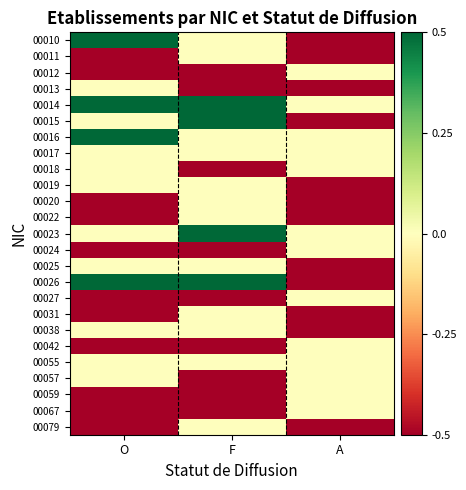

Reading left to right, list all the values displayed in this chart.

00010: O=0.5	F=-0.0	A=-0.5
00011: O=-0.5	F=-0.0	A=-0.5
00012: O=-0.5	F=-0.5	A=-0.0
00013: O=-0.0	F=-0.5	A=-0.5
00014: O=0.5	F=0.5	A=-0.0
00015: O=-0.0	F=0.5	A=-0.5
00016: O=0.5	F=-0.0	A=-0.0
00017: O=-0.0	F=-0.0	A=-0.0
00018: O=-0.0	F=-0.5	A=-0.0
00019: O=-0.0	F=-0.0	A=-0.5
00020: O=-0.5	F=-0.0	A=-0.5
00022: O=-0.5	F=-0.0	A=-0.5
00023: O=-0.0	F=0.5	A=-0.0
00024: O=-0.5	F=-0.5	A=-0.0
00025: O=-0.0	F=-0.0	A=-0.5
00026: O=0.5	F=0.5	A=-0.5
00027: O=-0.5	F=-0.5	A=-0.0
00031: O=-0.5	F=-0.0	A=-0.5
00038: O=-0.0	F=-0.0	A=-0.5
00042: O=-0.5	F=-0.5	A=-0.0
00055: O=-0.0	F=-0.0	A=-0.0
00057: O=-0.0	F=-0.5	A=-0.0
00059: O=-0.5	F=-0.5	A=-0.0
00067: O=-0.5	F=-0.5	A=-0.0
00079: O=-0.5	F=-0.0	A=-0.5